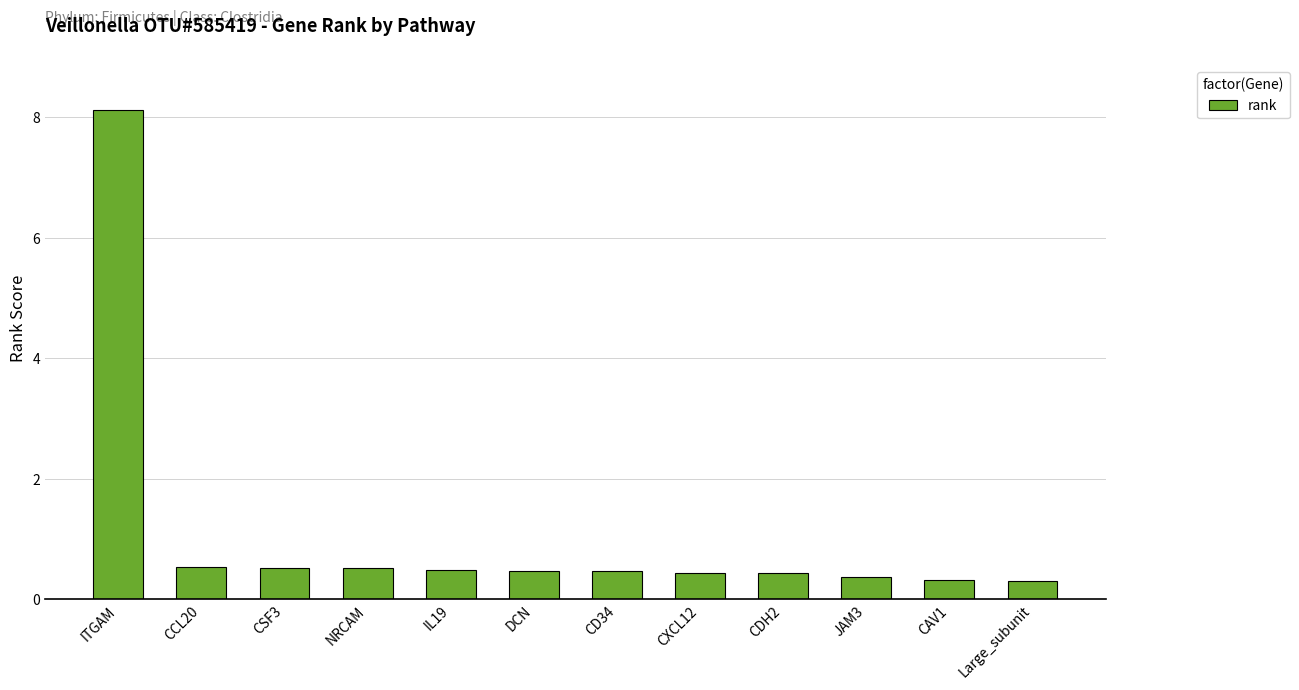

At which category does the chart reach its peak across all series?

ITGAM